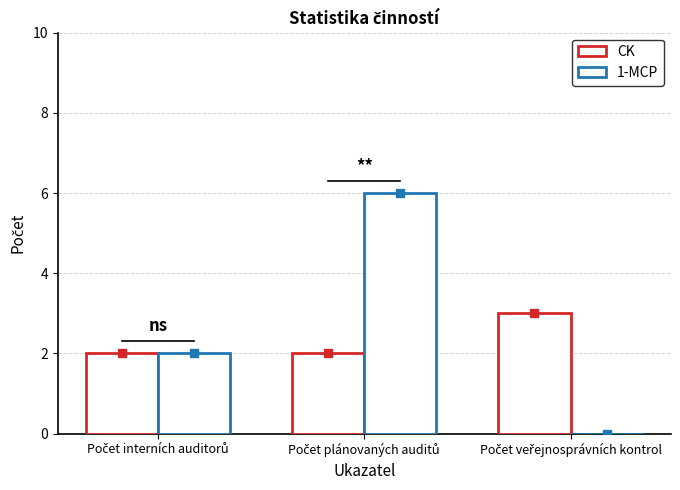

The CK series shows 1 at Počet plánovaných auditů. True or false?

False